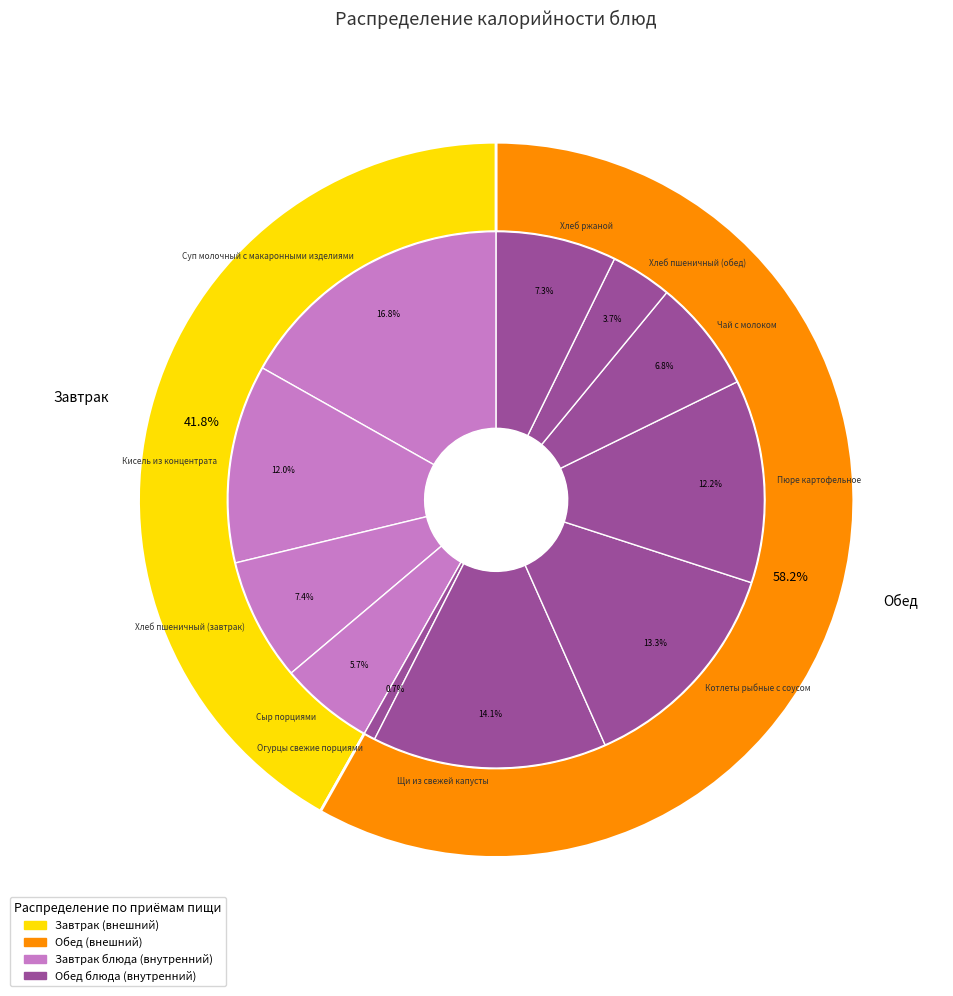

What is the ratio of the value at Хлеб ржаной to the value at Сыр порциями?

1.3